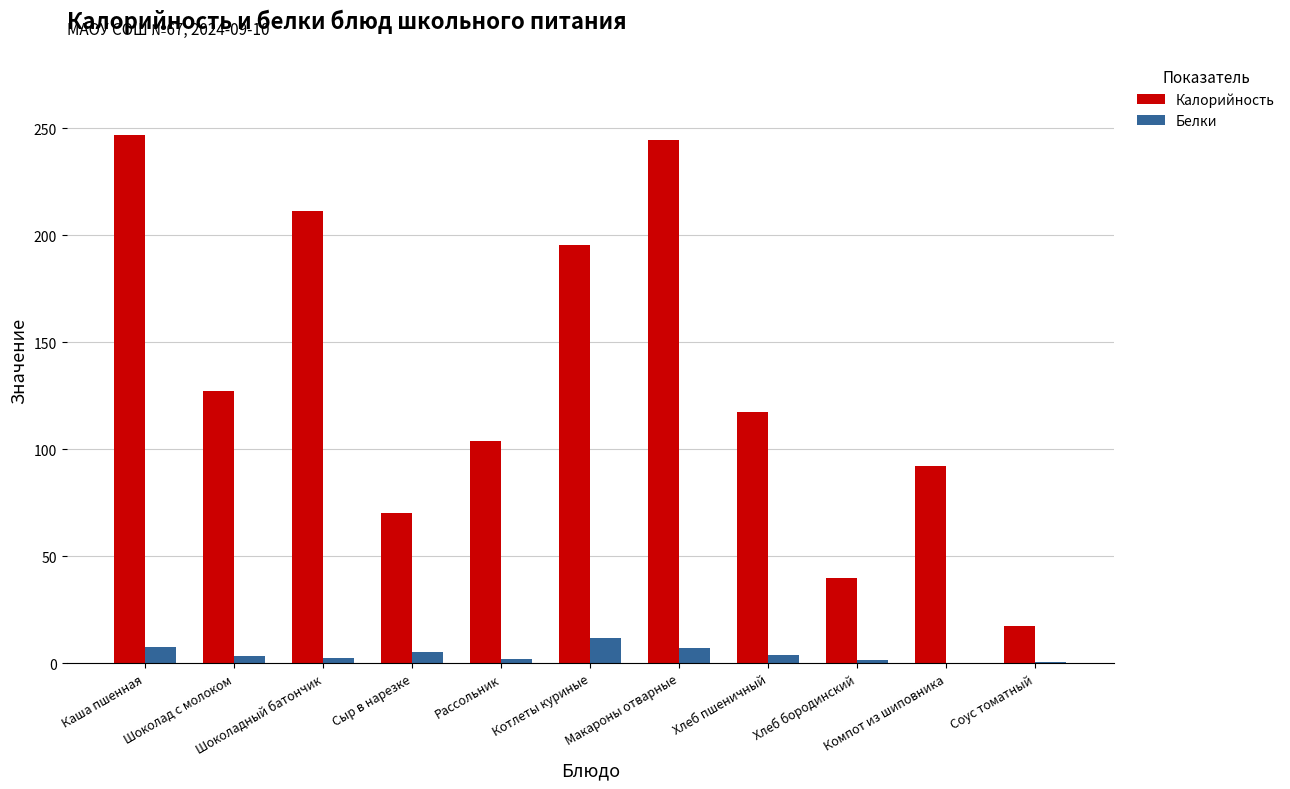

What is the highest value of the Калорийность series?

246.6